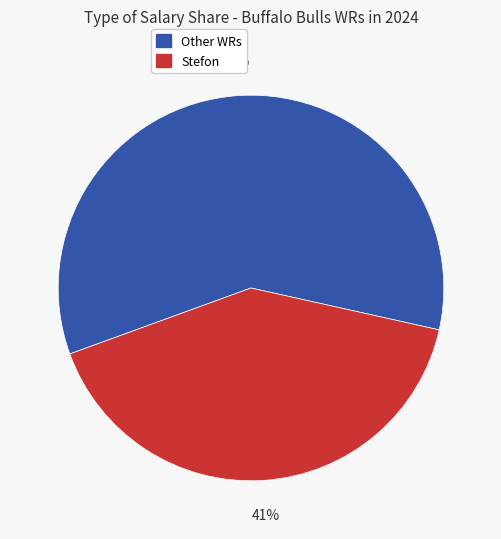

Is there any slice that represents more than half of the pie?

Yes